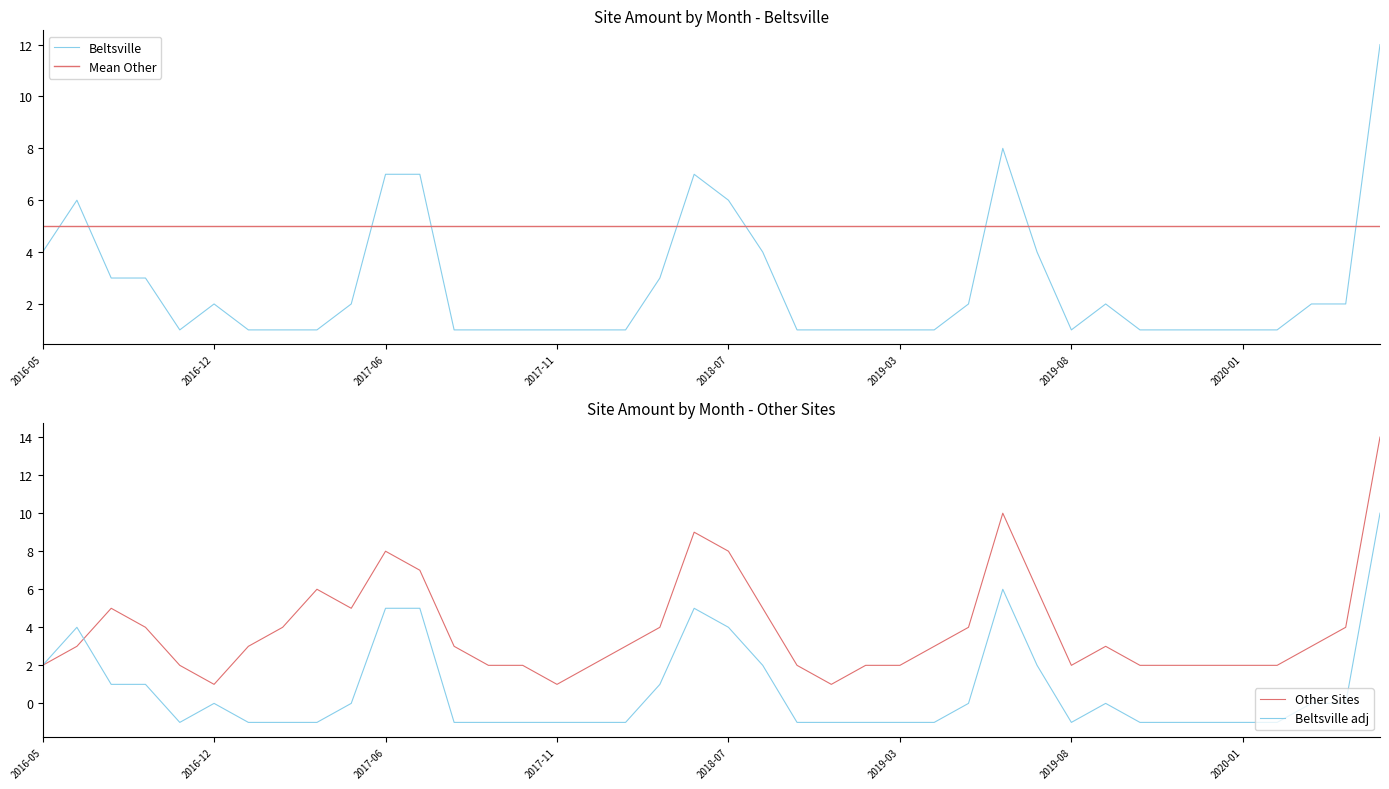

Is this an area chart (filled region under the line)?

No